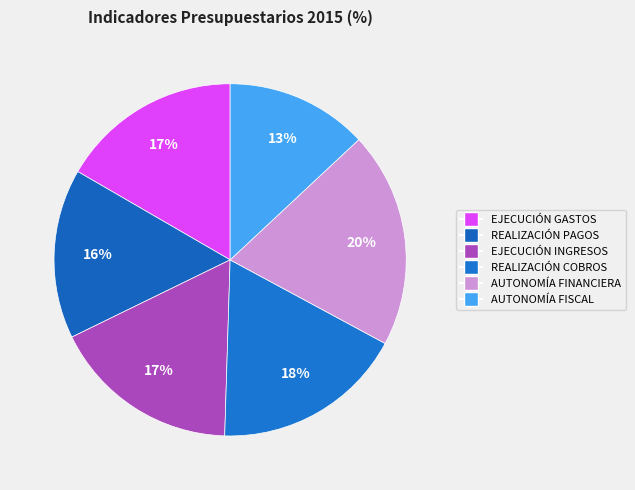

The REALIZACIÓN PAGOS slice represents 16% of the pie. True or false?

True